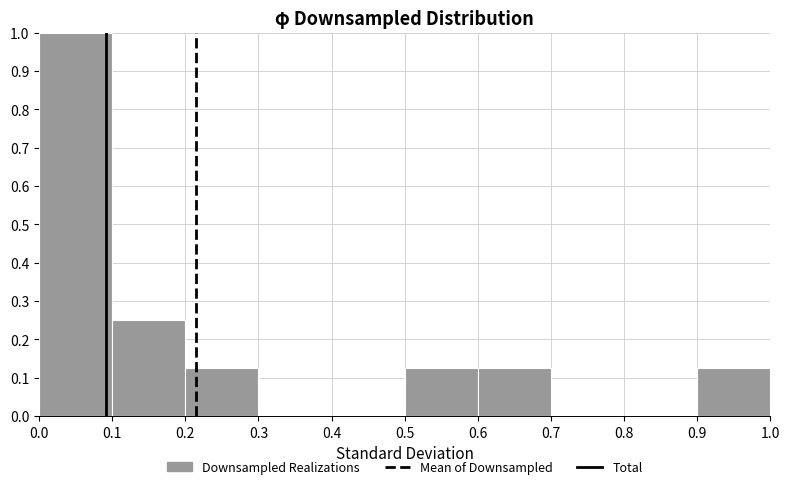

Reading left to right, transcribe this chart: for each bar, give the range it covers on the x-axis and its height. The values are not printed on the chart, so give them approximately, as read against the axis.

0.0 to 0.1: 1.00
0.1 to 0.2: 0.25
0.2 to 0.3: 0.13
0.3 to 0.4: 0
0.4 to 0.5: 0
0.5 to 0.6: 0.13
0.6 to 0.7: 0.13
0.7 to 0.8: 0
0.8 to 0.9: 0
0.9 to 1.0: 0.13